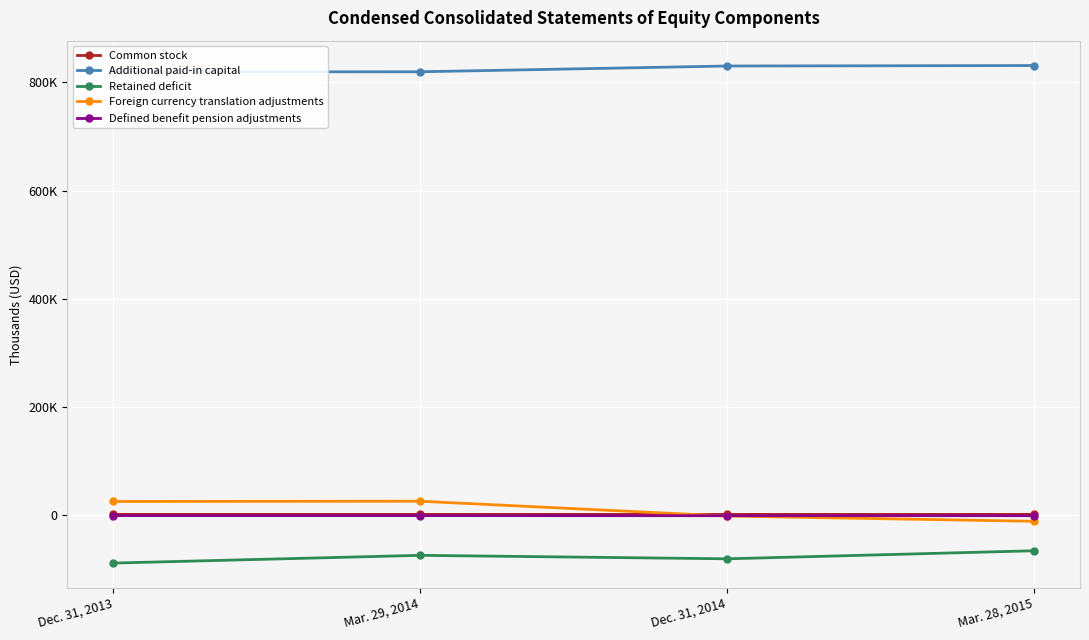

What is the sum of the Retained deficit values at Mar. 29, 2014 and Dec. 31, 2013?

-162886